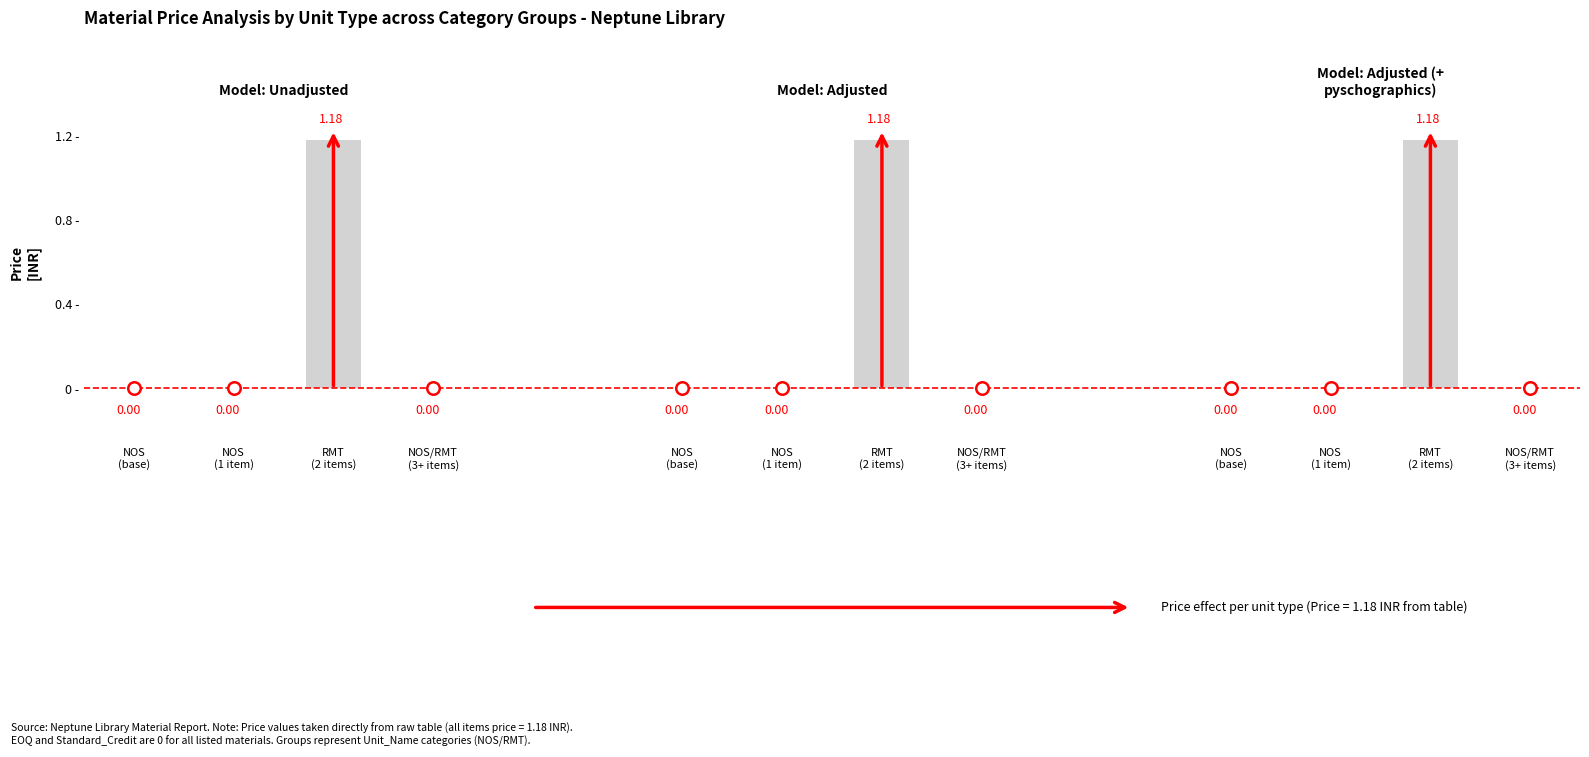

At RMT, list the series in order from largest to smallest.

Price, EOQ, Standard_Credit